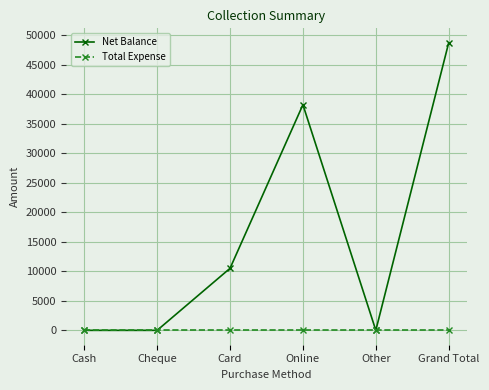

What position from the right is Cash?

6